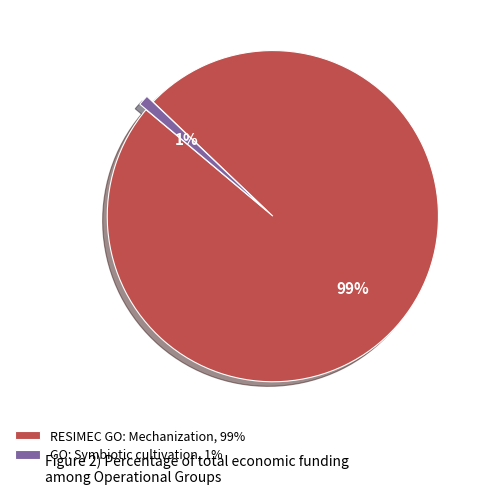

What percentage is the GO: Symbiotic cultivation, 1% slice, to the nearest percent?

1%